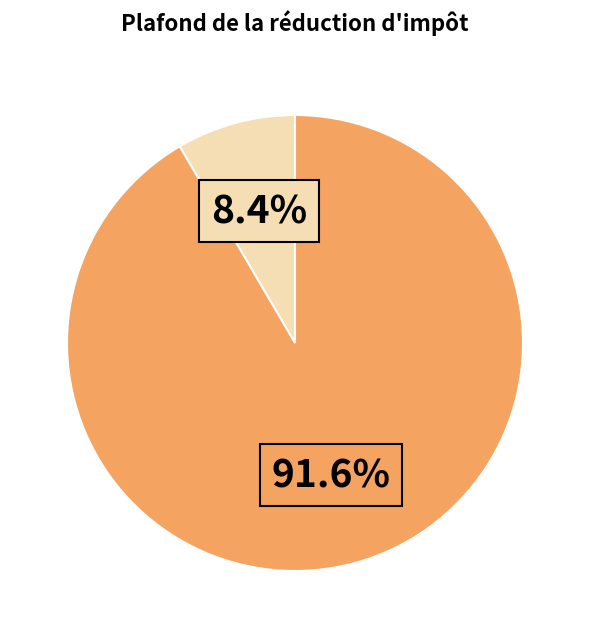

How many segments does this pie chart have?

2